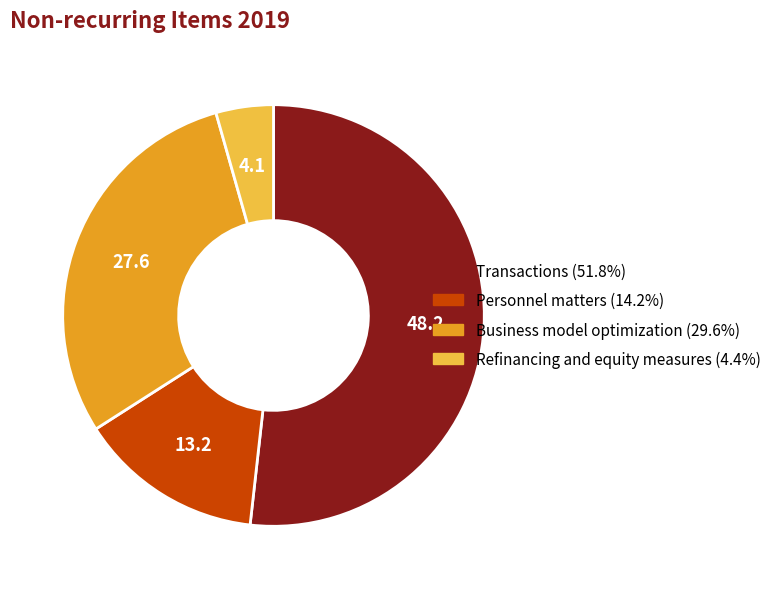

Rank the categories by value from highest to lowest.

Transactions, Business model optimization, Personnel matters, Refinancing and equity measures